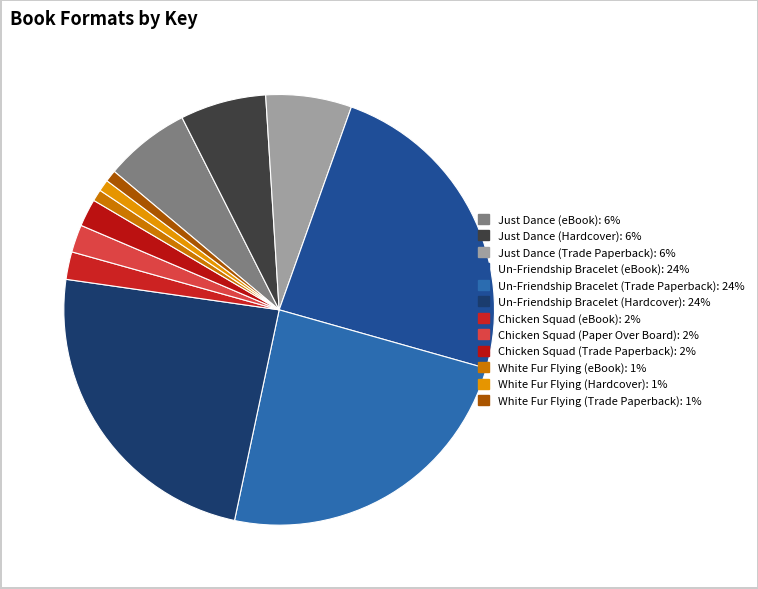

Approximately how many times larger is the value at White Fur Flying (Trade Paperback) compared to Just Dance (Hardcover)?

0.1